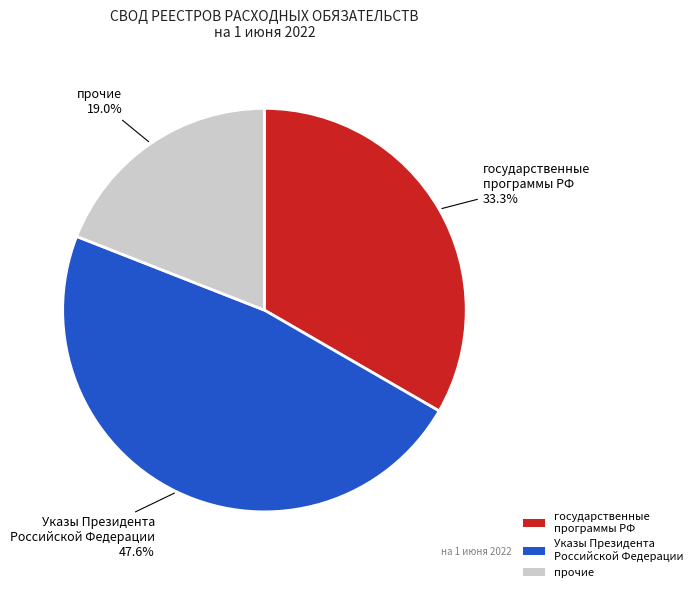

Which slice is the largest?

Указы Президента Российской Федерации